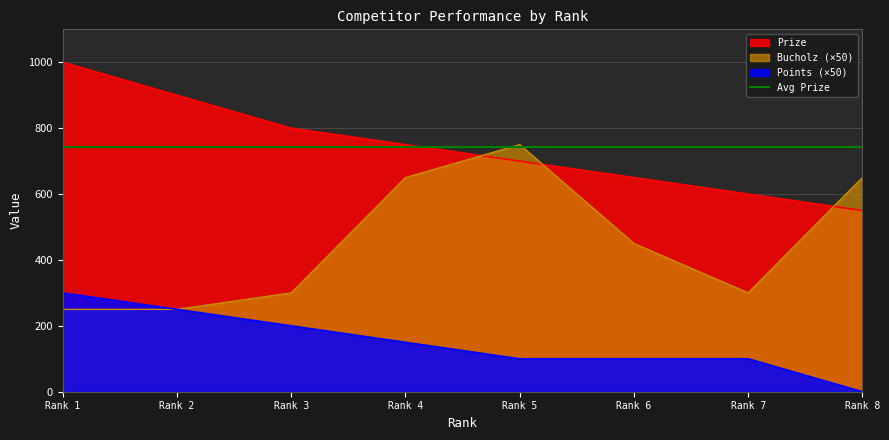

Rank the categories by Prize value from lowest to highest.

Rank 8, Rank 7, Rank 6, Rank 5, Rank 4, Rank 3, Rank 2, Rank 1